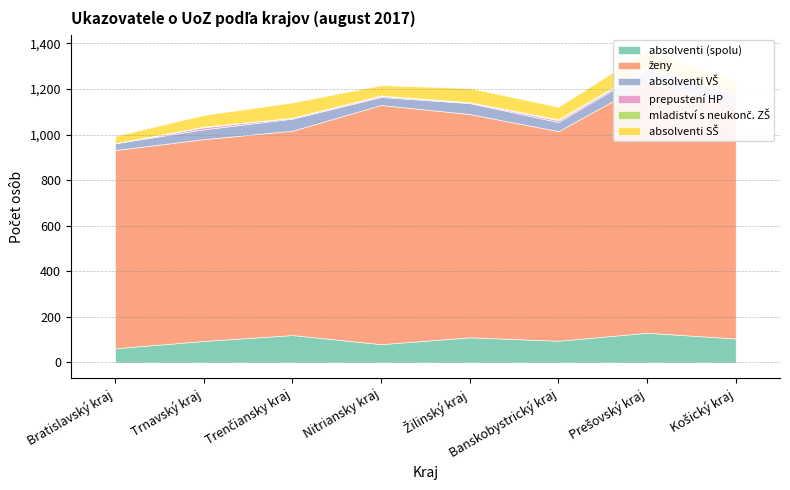

How many lines are shown in the chart?

6